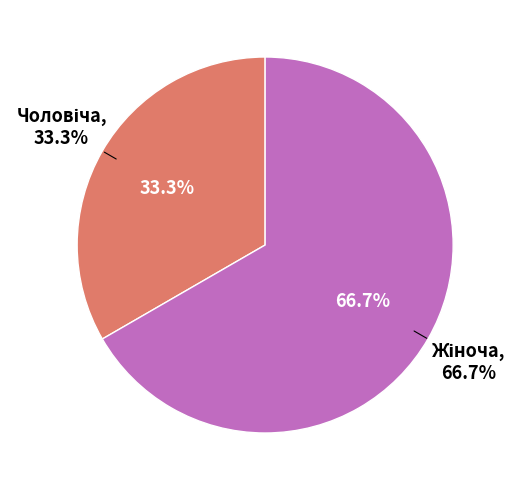

Which category accounts for the majority?

Жіноча